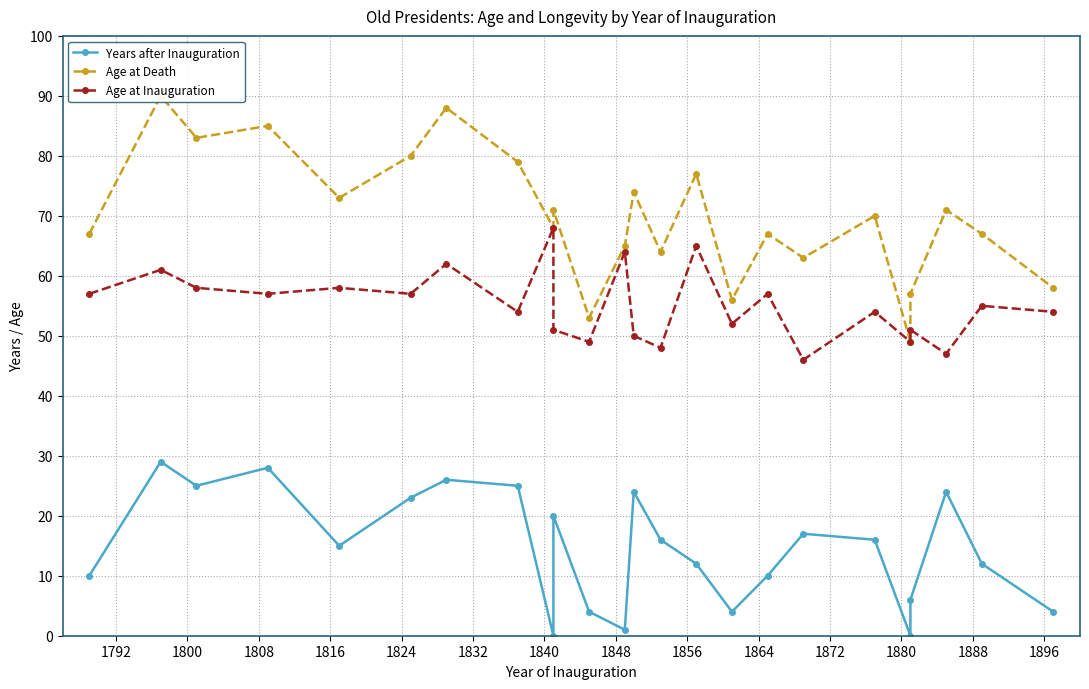

Where is the first local minimum for Years after Inauguration?

1800